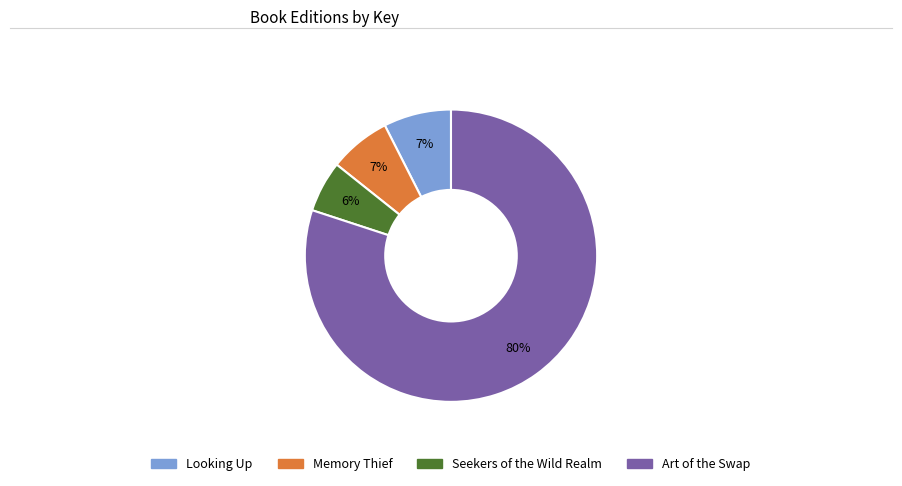

Is Art of the Swap the majority of the pie?

Yes